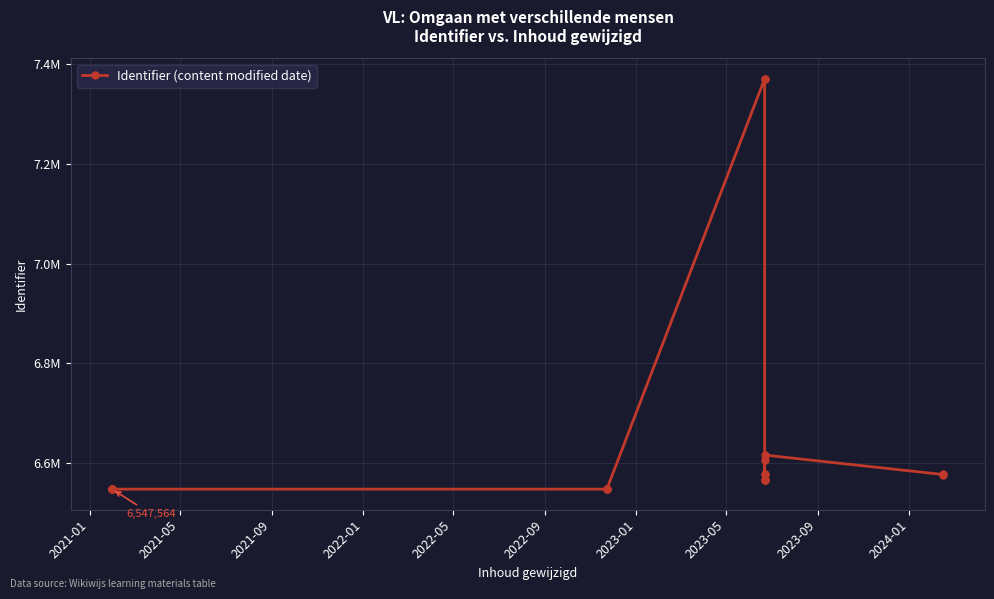

Count the number of categories in the chart.

18